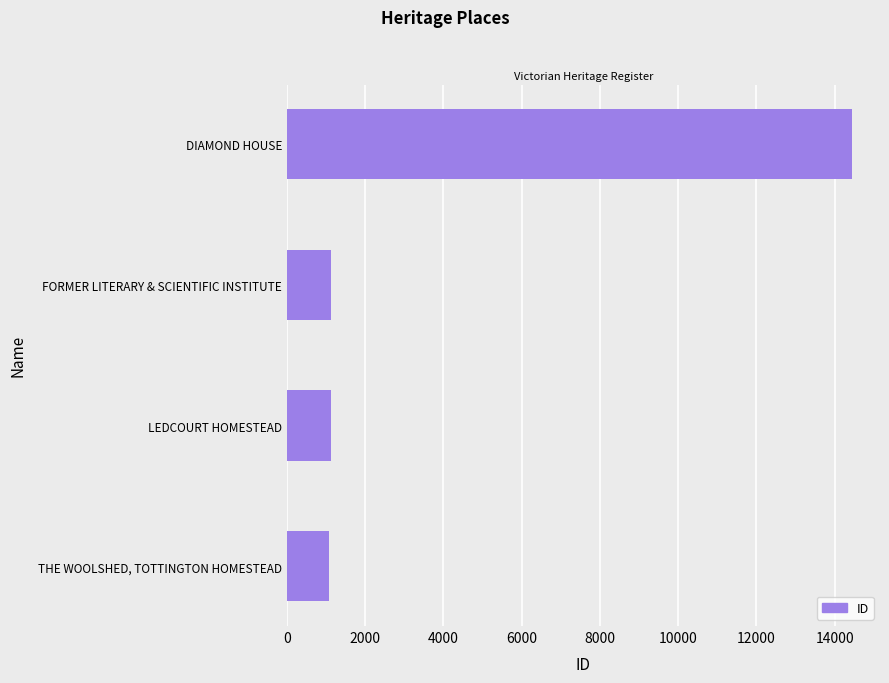

Approximately how many times larger is the value at FORMER LITERARY & SCIENTIFIC INSTITUTE compared to THE WOOLSHED, TOTTINGTON HOMESTEAD?

1.0